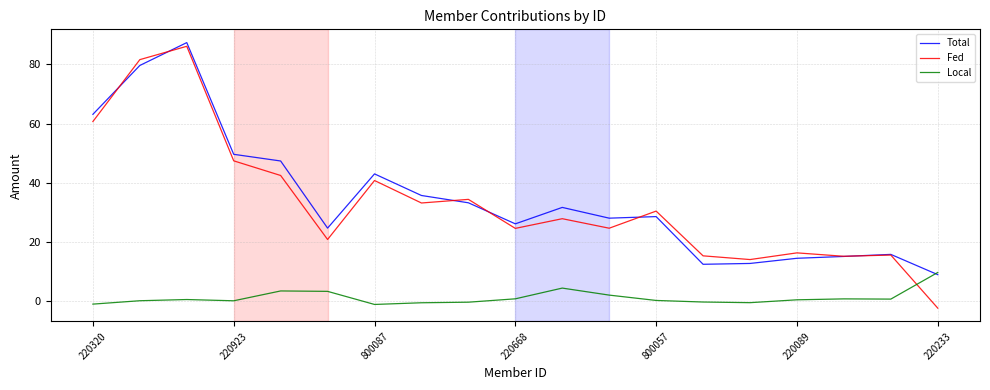

After their last crossing, which series has the higher values: Local or Total?

Local